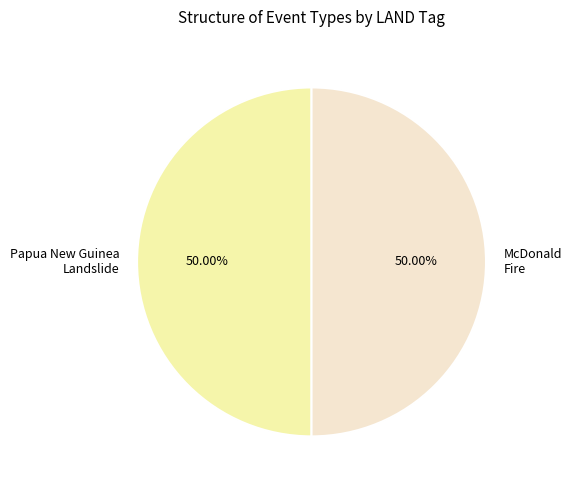

To the nearest percent, what is the difference between the largest and smallest slice percentages?

0%